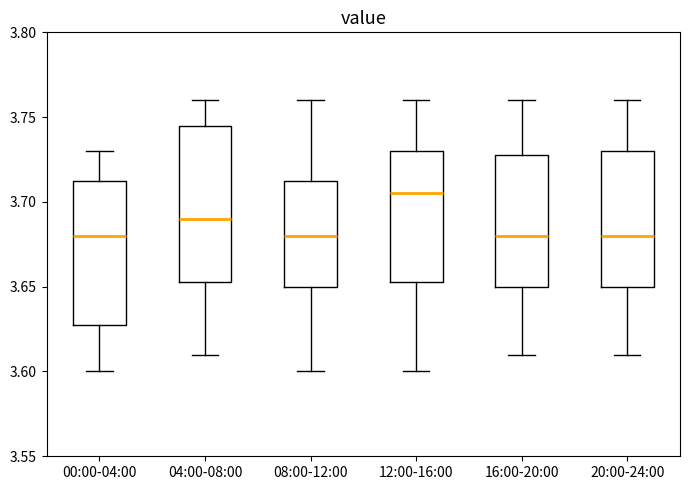

Reading left to right, read every box against the y-axis: the position of its median line, the range the box covers, and the ends of its whiskers. The values are not printed on the chart, so give them approximately, as read against the axis.

00:00-04:00: median 3.680, box 3.630 to 3.715, whiskers 3.600 to 3.730
04:00-08:00: median 3.690, box 3.655 to 3.745, whiskers 3.610 to 3.760
08:00-12:00: median 3.680, box 3.650 to 3.715, whiskers 3.600 to 3.760
12:00-16:00: median 3.705, box 3.655 to 3.730, whiskers 3.600 to 3.760
16:00-20:00: median 3.680, box 3.650 to 3.730, whiskers 3.610 to 3.760
20:00-24:00: median 3.680, box 3.650 to 3.730, whiskers 3.610 to 3.760